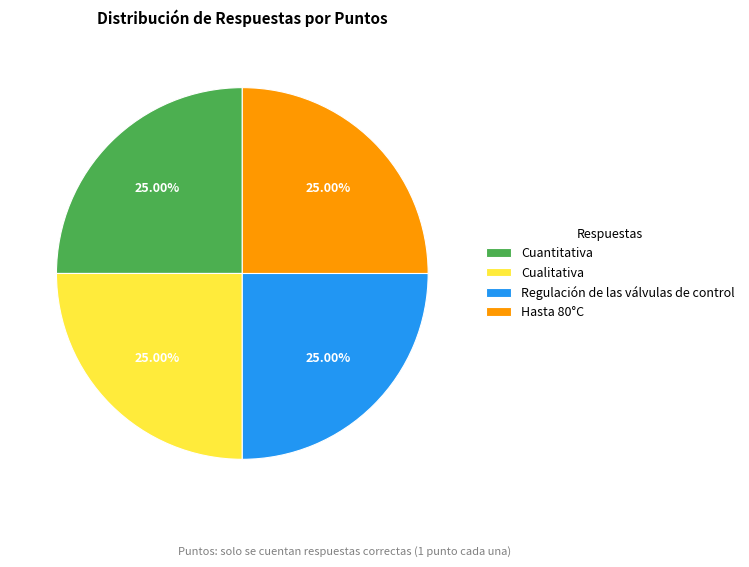

True or false: Cuantitativa accounts for 17% of the total.

False